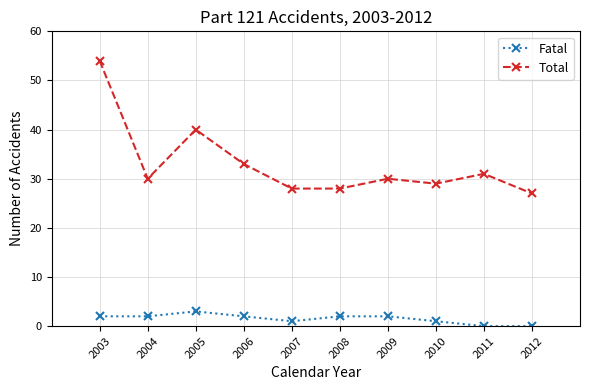

Reading left to right, what are all the values shown in this chart?

Fatal: 2003=2	2004=2	2005=3	2006=2	2007=1	2008=2	2009=2	2010=1	2011=0	2012=0
Total: 2003=54	2004=30	2005=40	2006=33	2007=28	2008=28	2009=30	2010=29	2011=31	2012=27